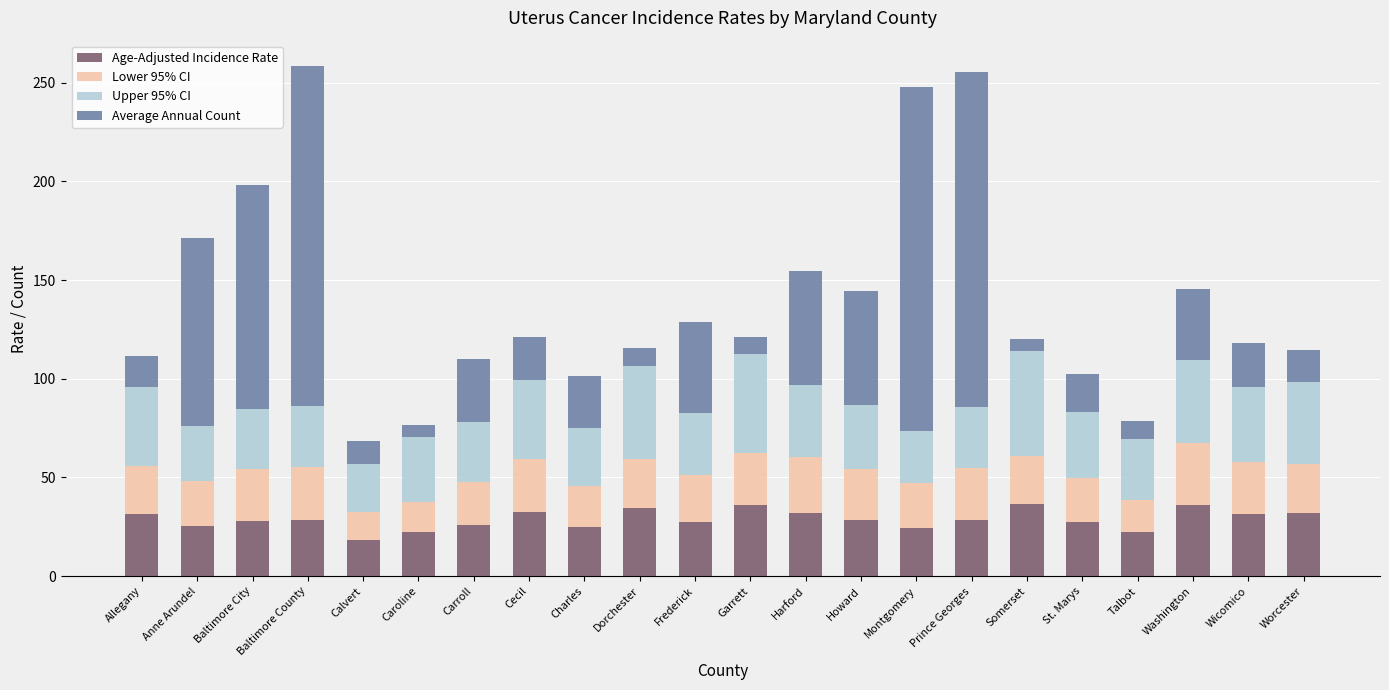

The Age-Adjusted Incidence Rate series shows 56.2 at Wicomico. True or false?

False